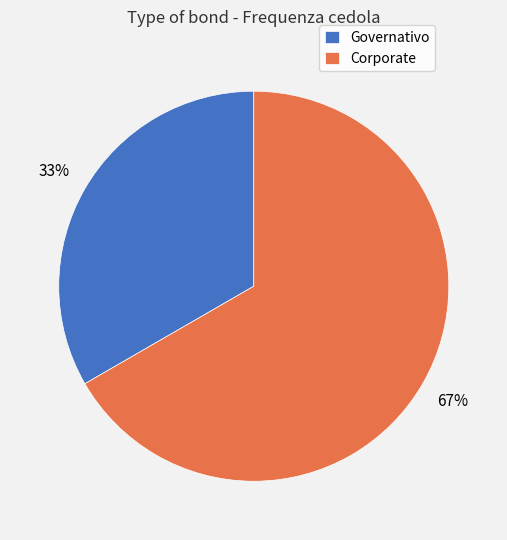

Do Corporate and Governativo together represent more than half of the pie?

Yes